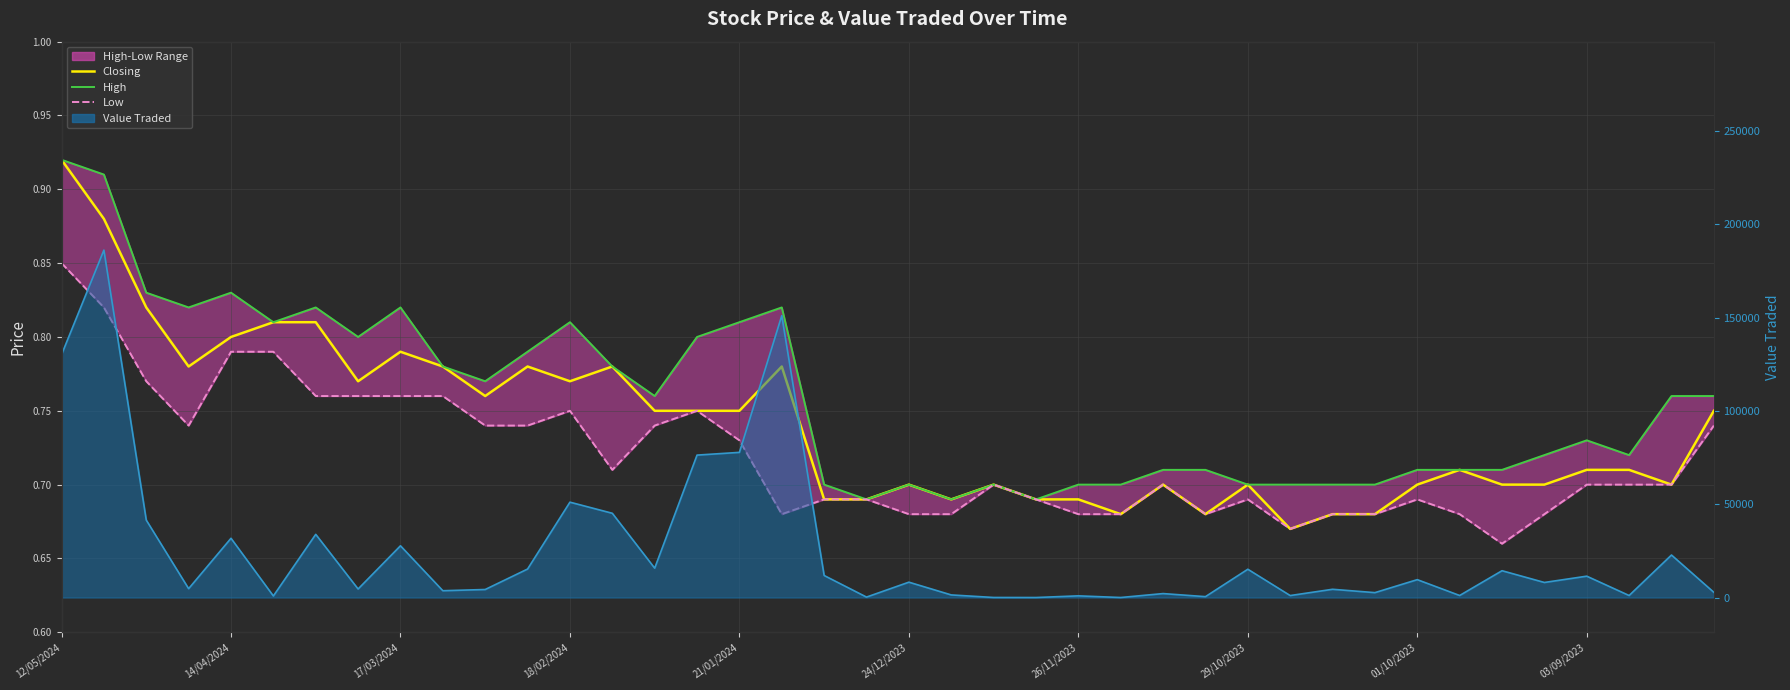

Count the High values in the range 0 to 1.

40